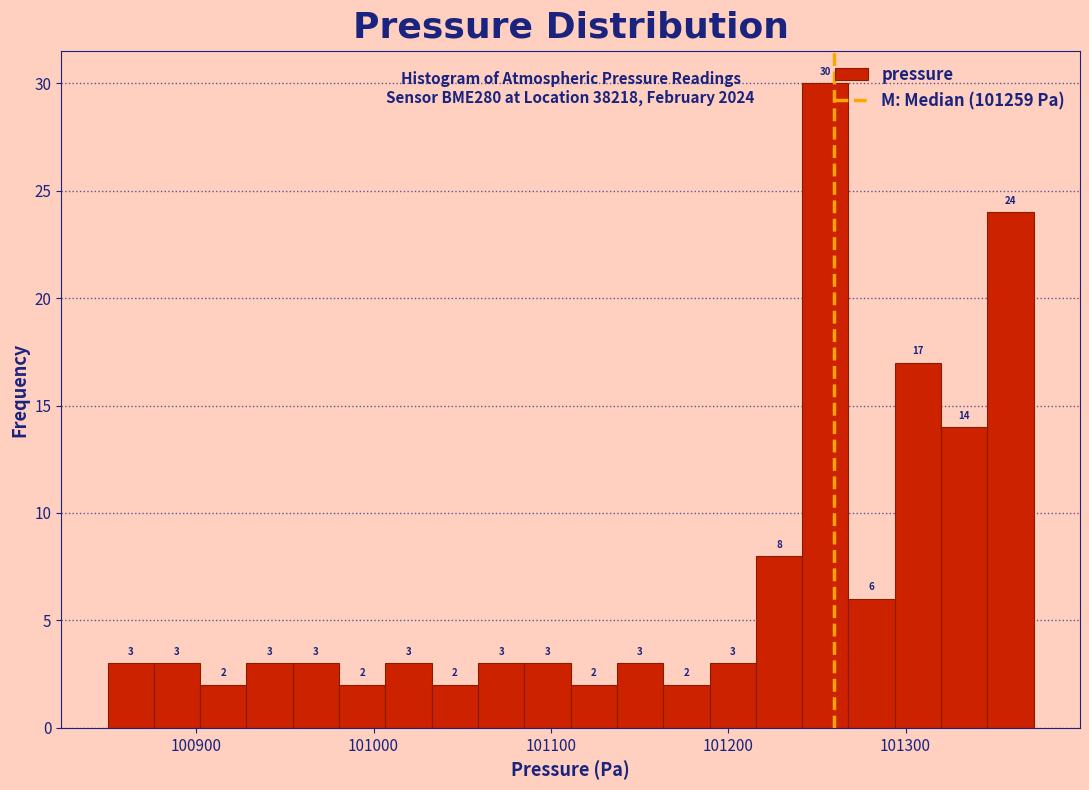

Around what value on the x-axis is the tallest bar? Give the approximate position of its centre, as read against the axis.

101250